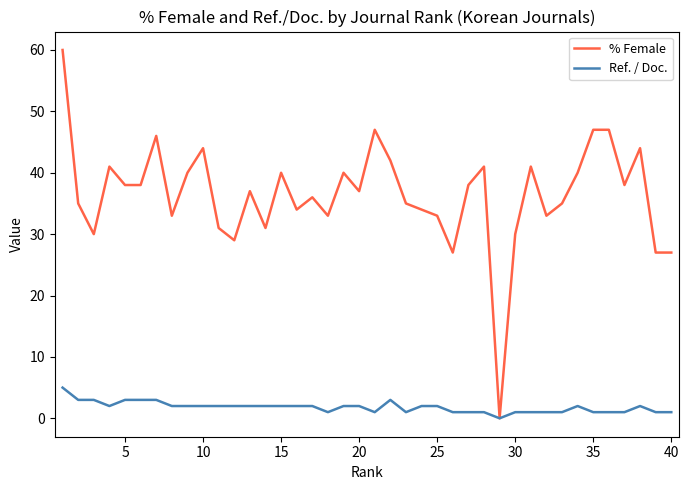

Which series has the largest total across all categories?

% Female